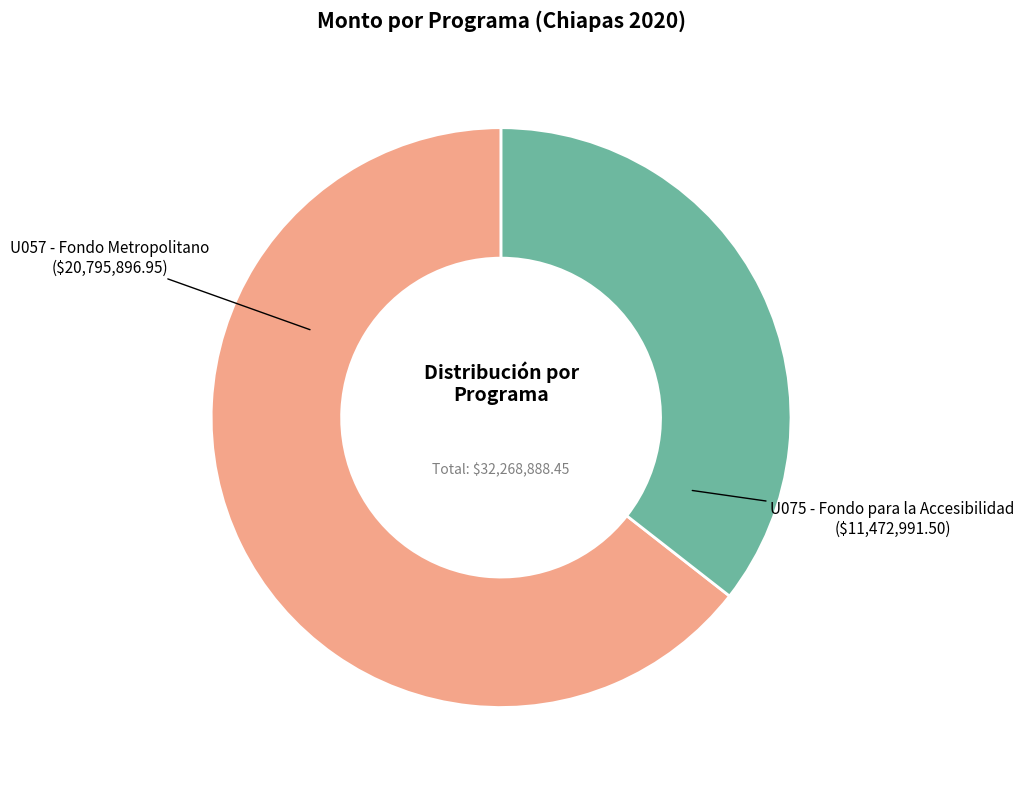

Which has a higher value, U075 - Fondo para la Accesibilidad or U057 - Fondo Metropolitano?

U057 - Fondo Metropolitano